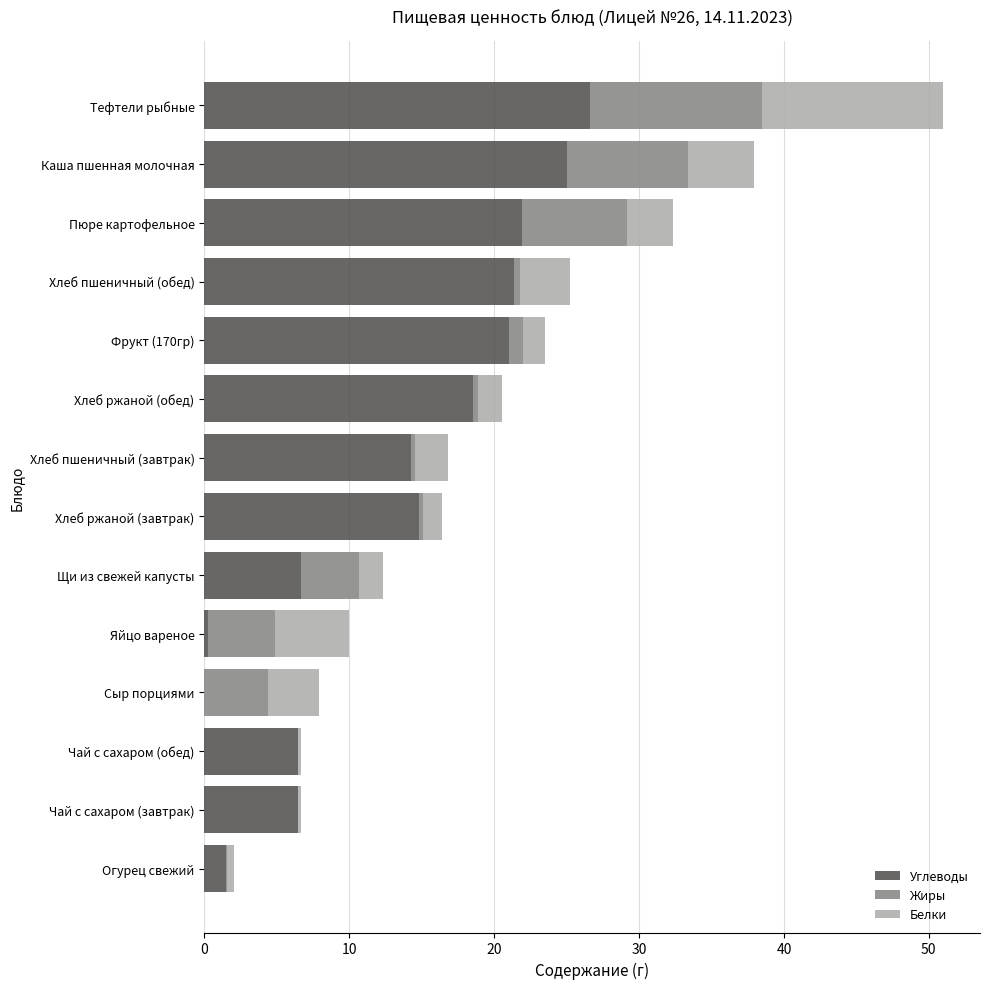

What is the total value across all series at Тефтели рыбные?

51.0